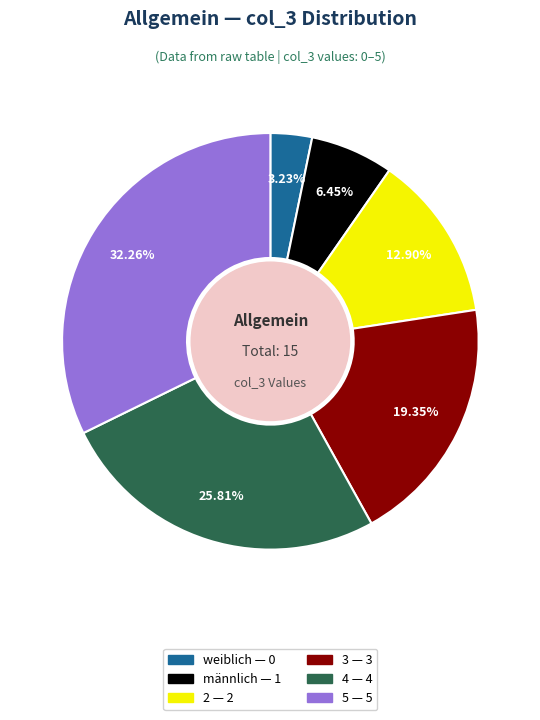

Which slice is the largest?

5